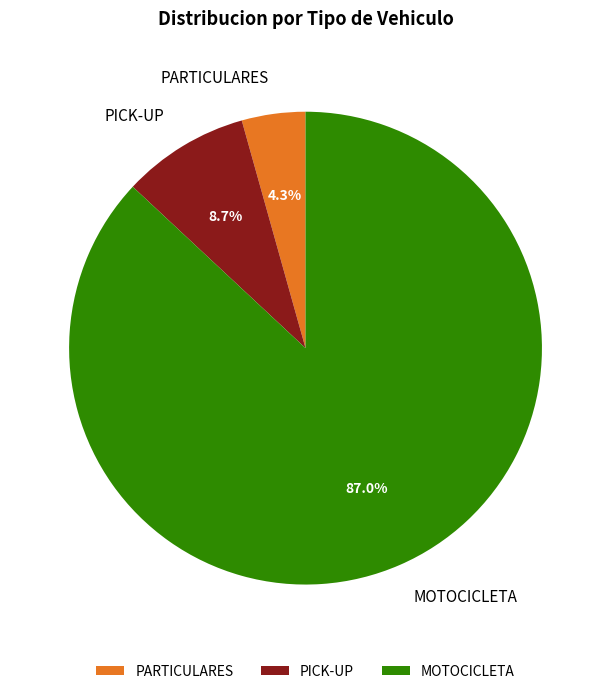

What is the smallest slice in the pie chart?

PARTICULARES